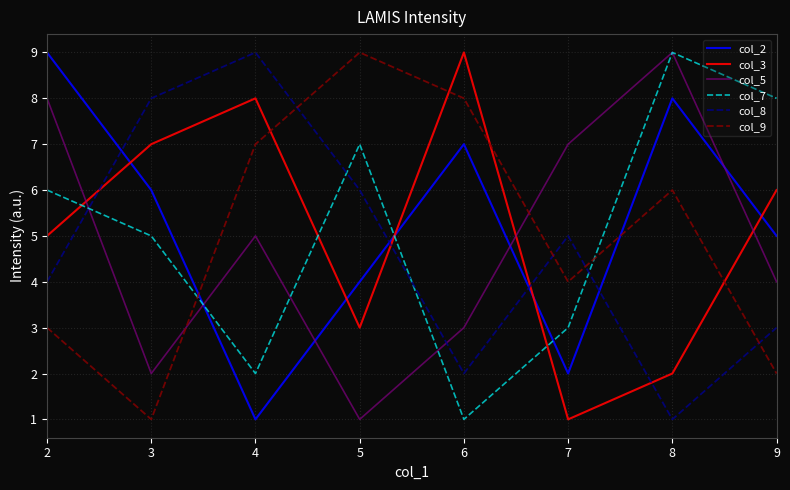

True or false: col_5 has a value of 2 at 3.

True